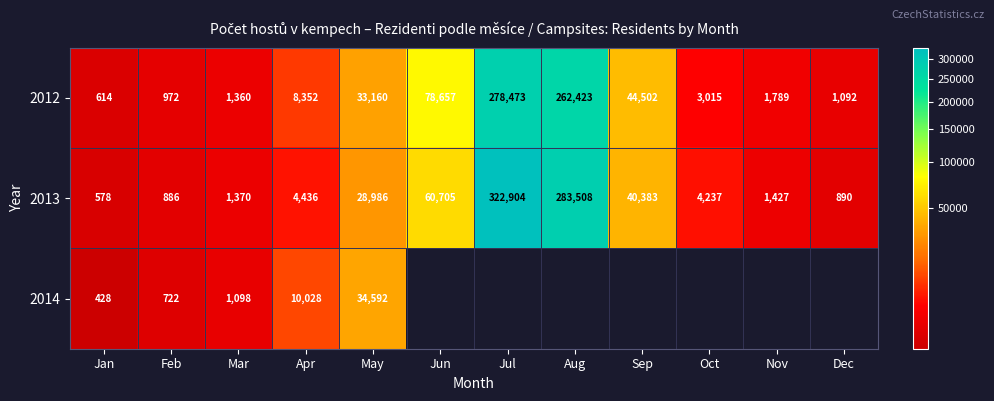

At which label is 2012 closest to 139543?

Jun